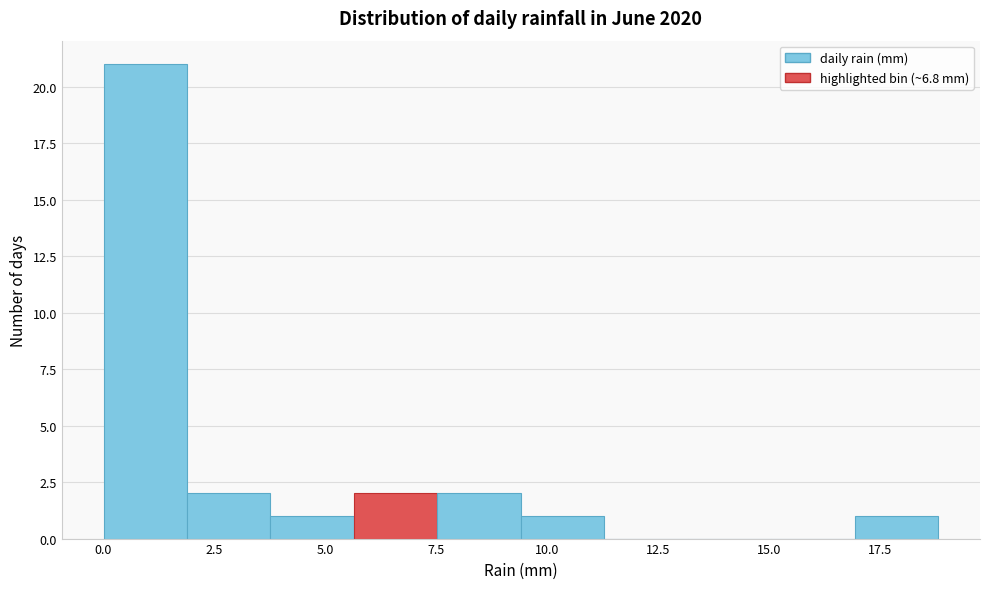

Around what value on the x-axis is the tallest bar? Give the approximate position of its centre, as read against the axis.

1.0